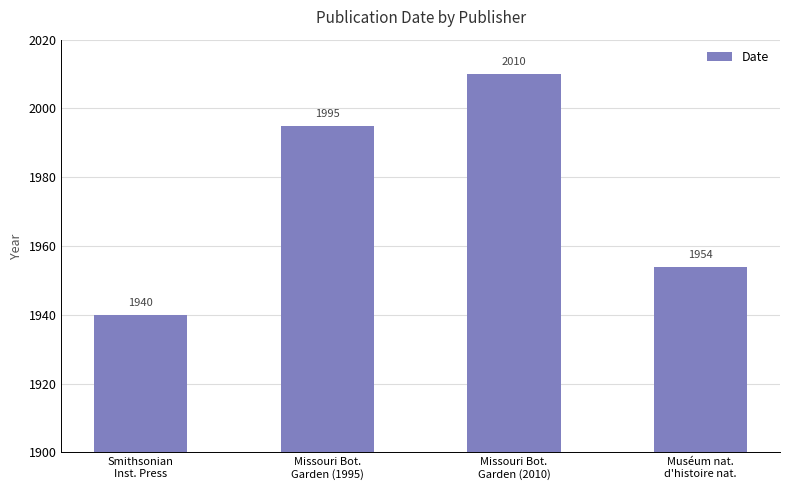

Rank the categories by value from lowest to highest.

Smithsonian
Inst. Press, Muséum nat.
d'histoire nat., Missouri Bot.
Garden (1995), Missouri Bot.
Garden (2010)